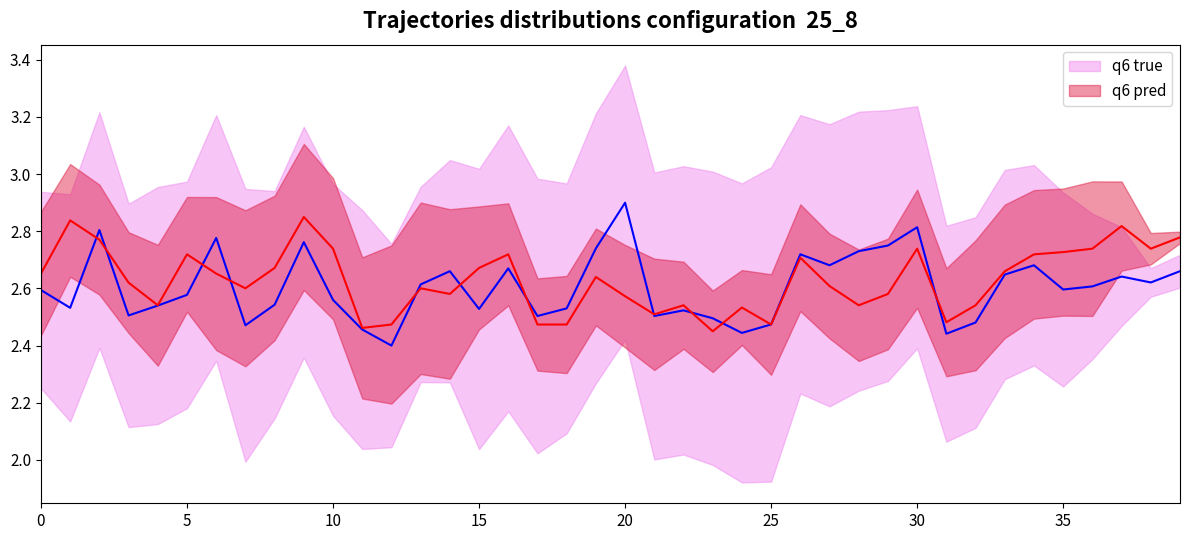

How many q6 pred values are between 2 and 3?

40